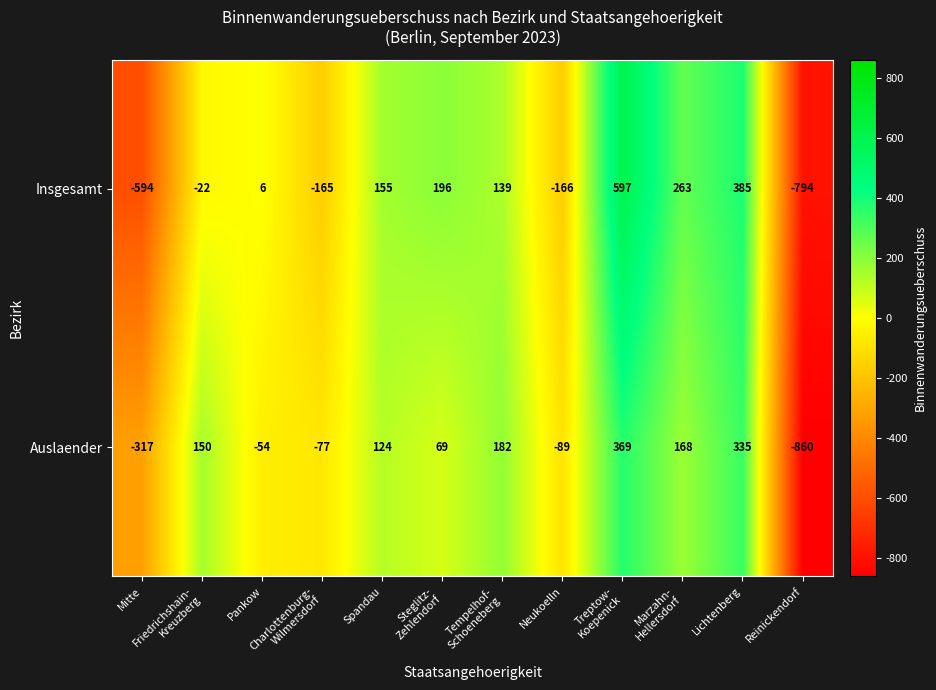

Where is Auslaender nearest to the value -245?

Mitte